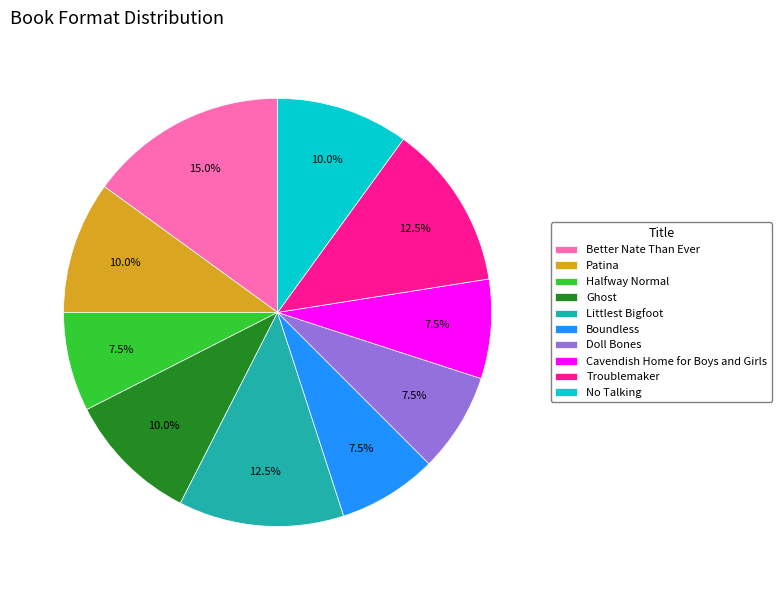

Is it true that Doll Bones is 20% of the pie?

False